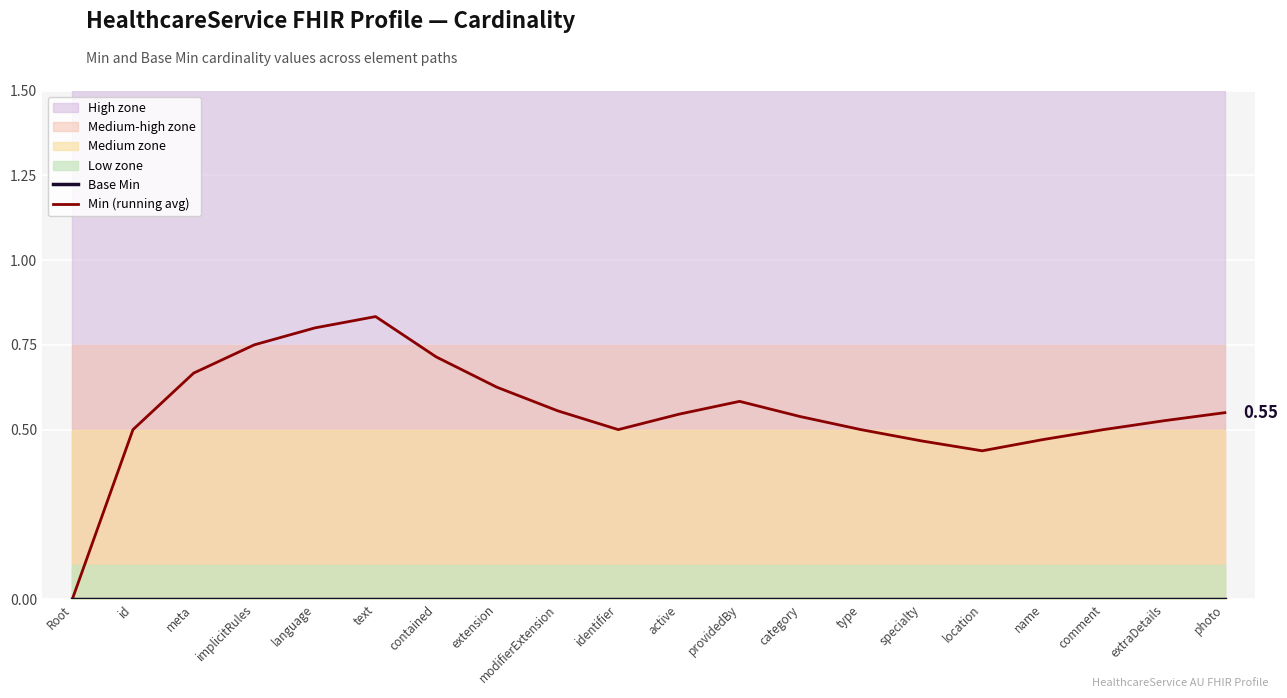

Rank the series by their maximum value, from highest to lowest.

Min (running avg), Base Min